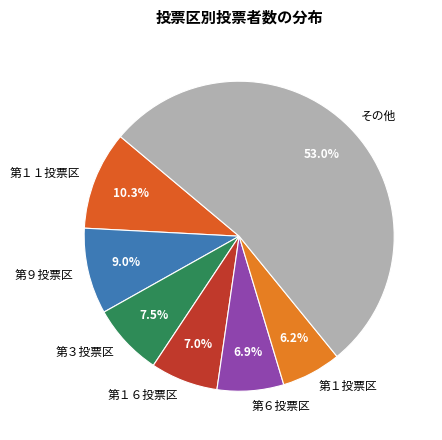

Approximately how many times larger is the value at 第１６投票区 compared to 第１投票区?

1.1